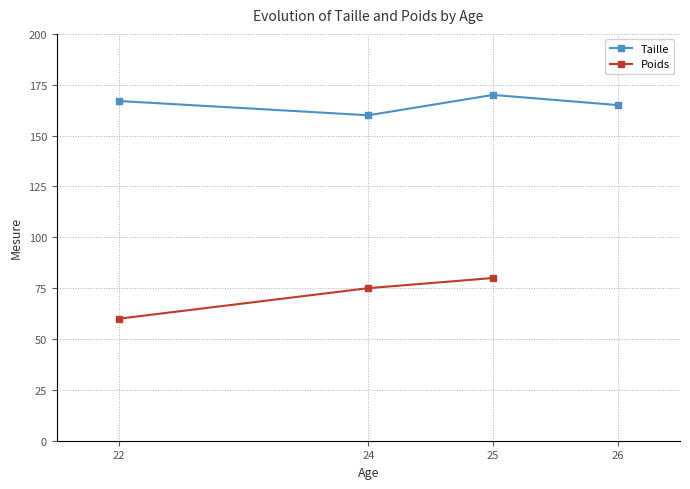

Which has a higher value, 24 or 22?

22